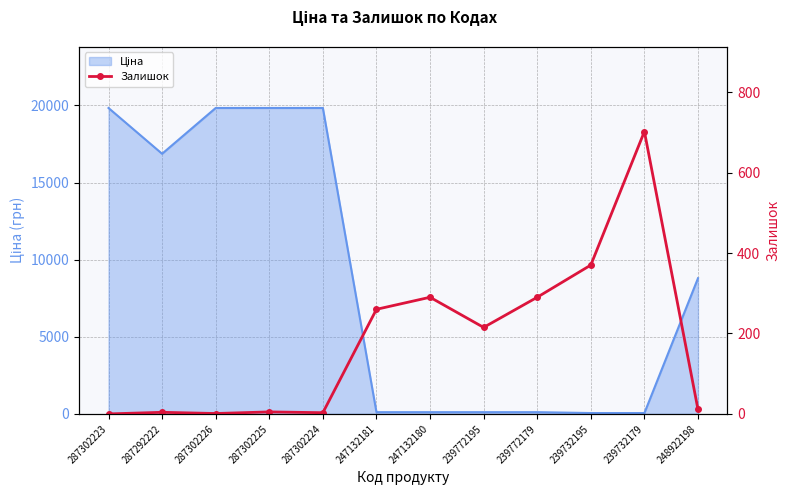

List the labels in order of value, smallest first.

287302223, 287302226, 287302224, 287292222, 287302225, 248922198, 239772195, 247132181, 247132180, 239772179, 239732195, 239732179